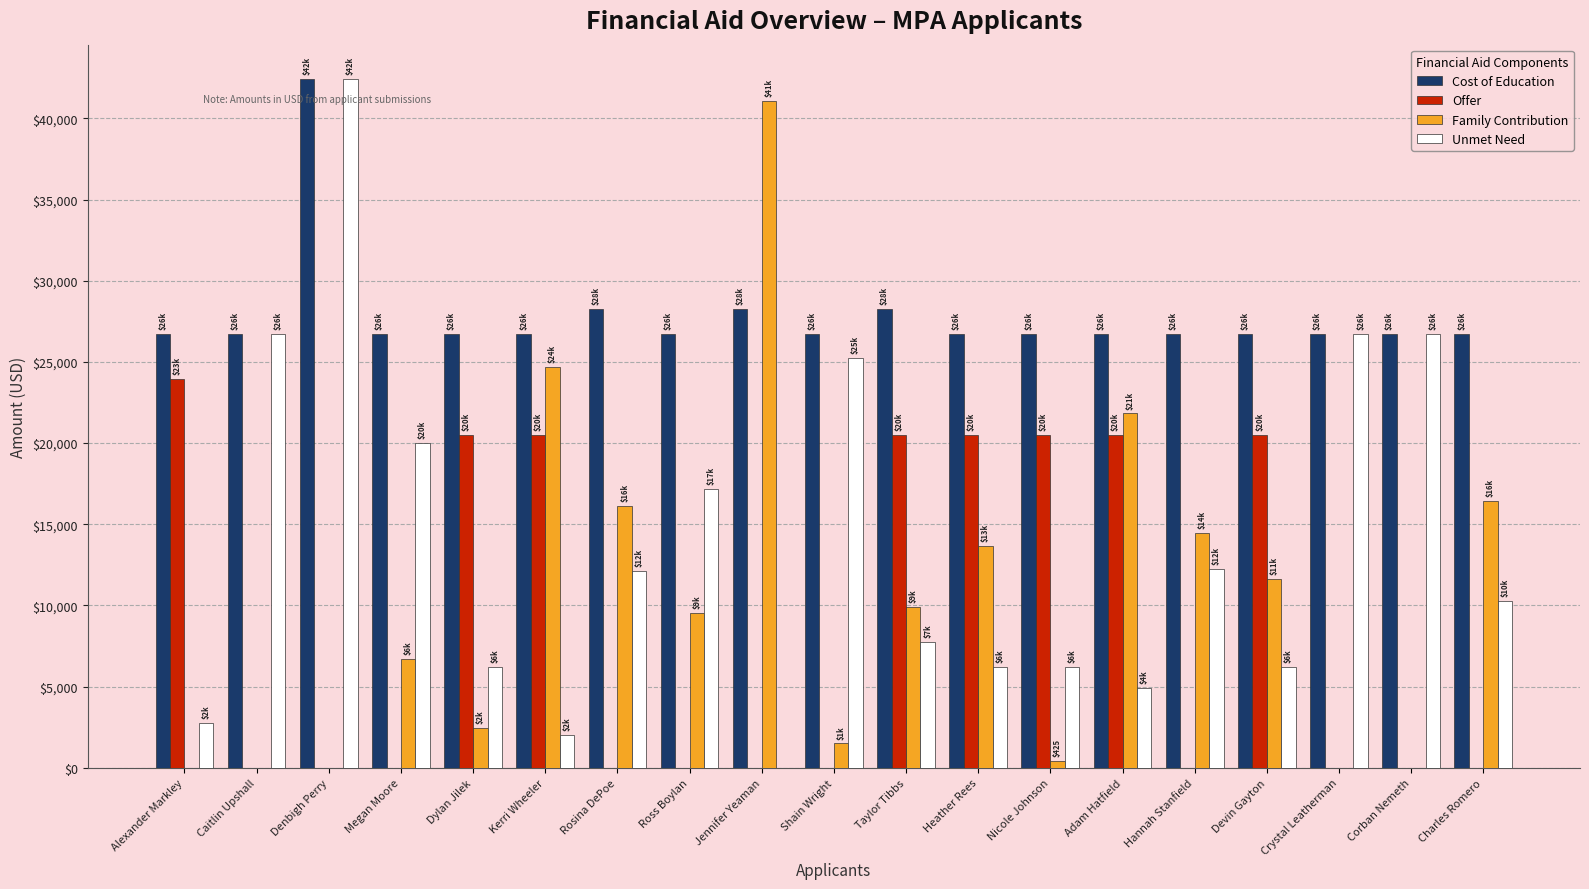

What is the total value across all series at Megan Moore?

53430